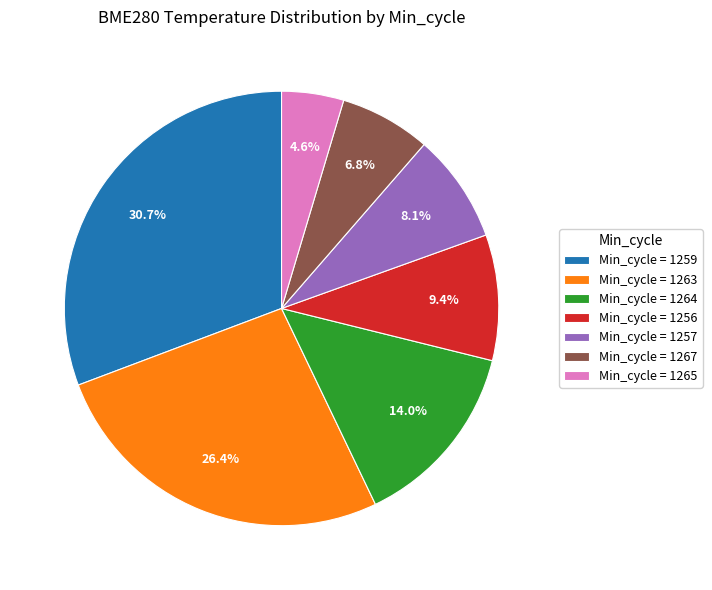

Which slice is the smallest?

Min_cycle = 1265